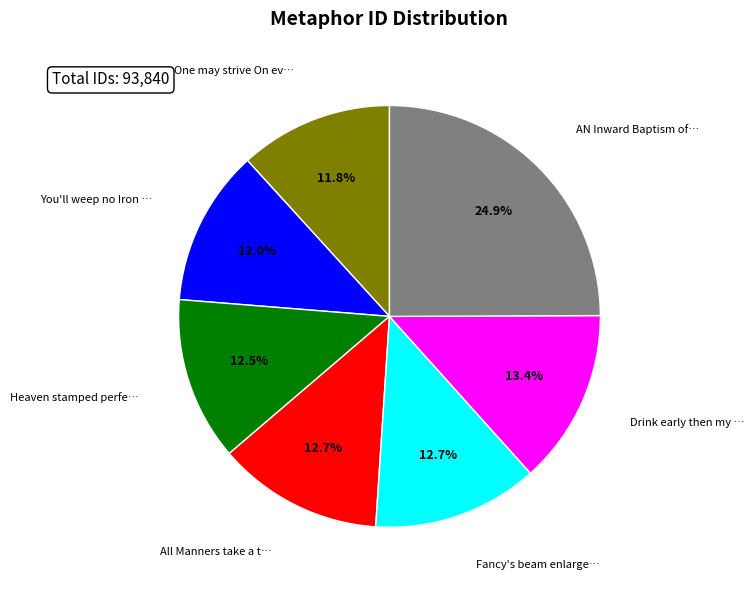

Does any single category account for the majority?

No